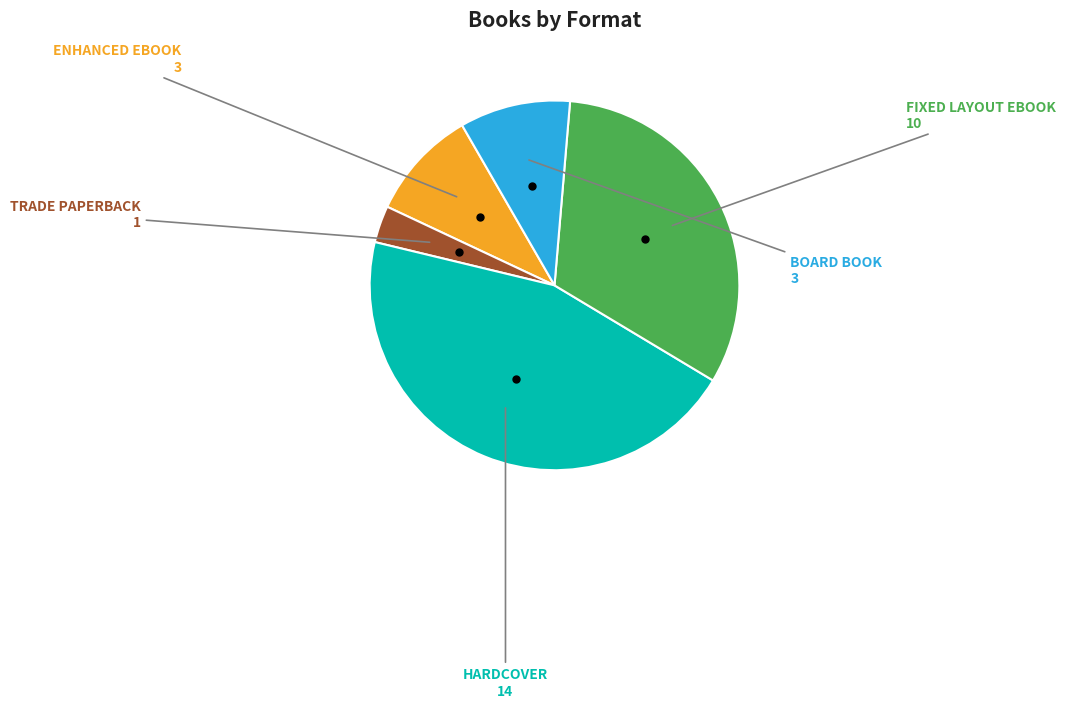

Is there any slice that represents more than half of the pie?

No